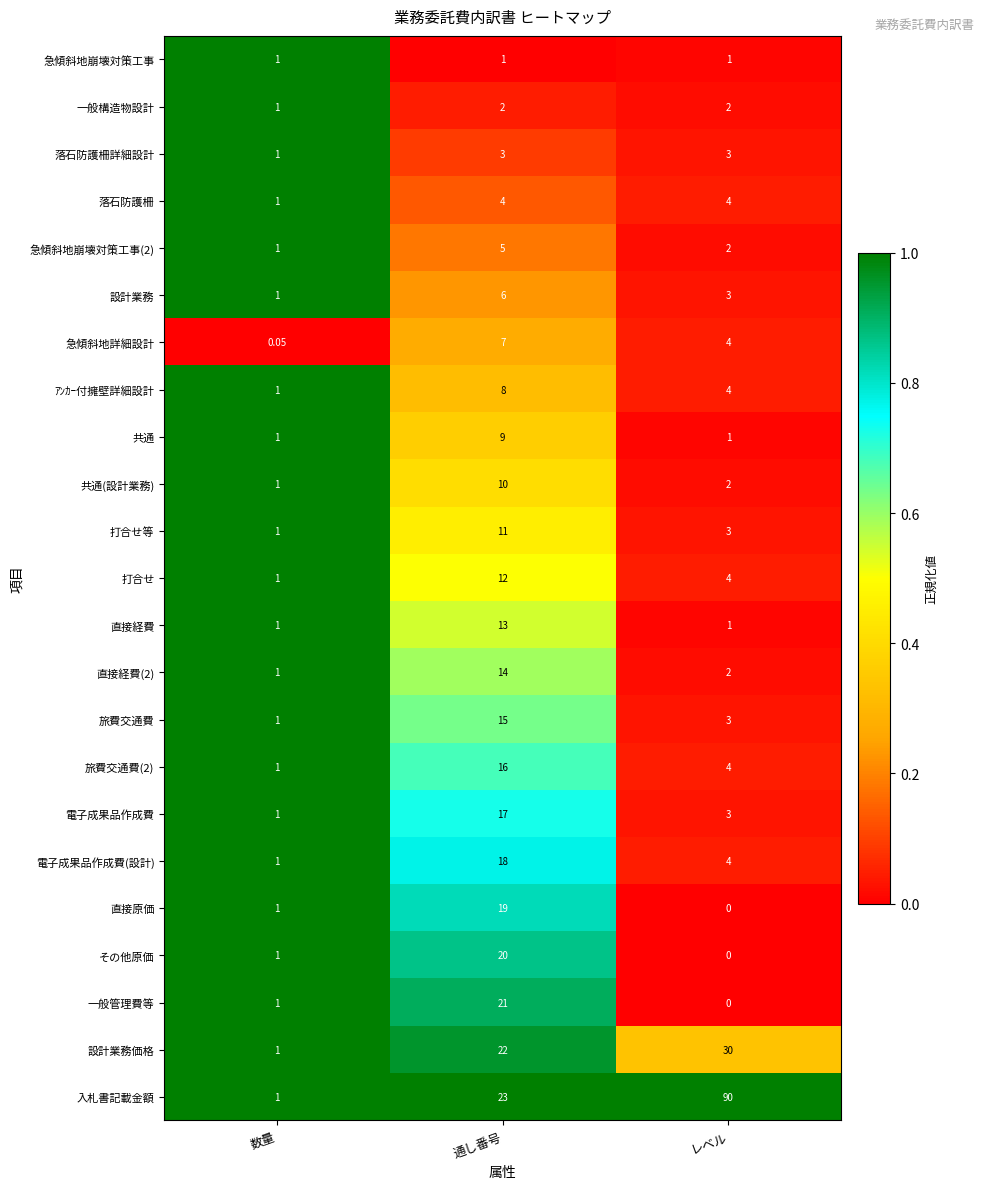

Which series has the largest total across all categories?

入札書記載金額